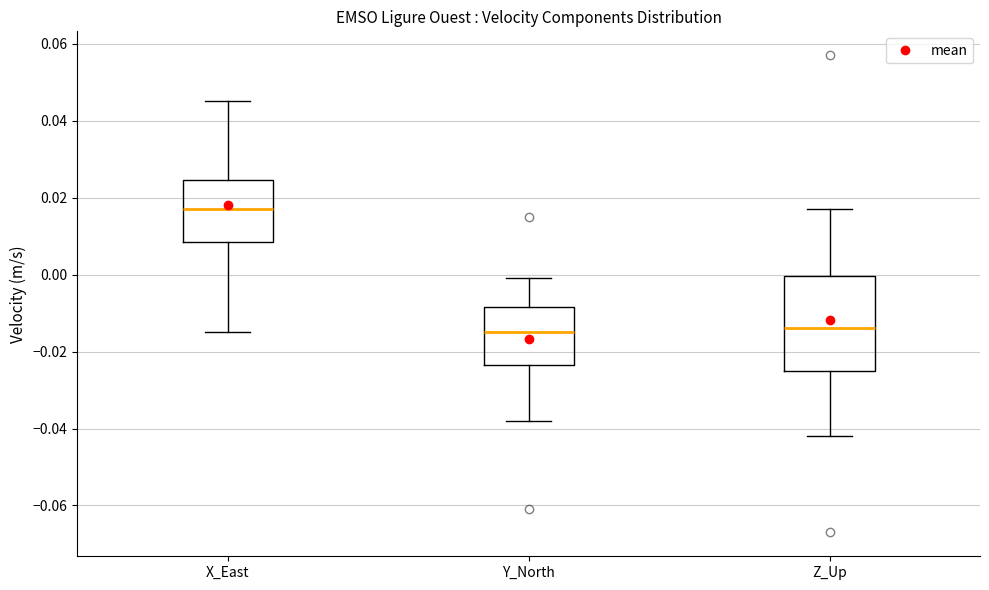

Reading left to right, read every box against the y-axis: the position of its median line, the range the box covers, and the ends of its whiskers. The values are not printed on the chart, so give them approximately, as read against the axis.

X_East: median 0.018, box 0.008 to 0.024, whiskers -0.014 to 0.046
Y_North: median -0.014, box -0.024 to -0.008, whiskers -0.038 to 0.000
Z_Up: median -0.014, box -0.024 to 0.000, whiskers -0.042 to 0.018